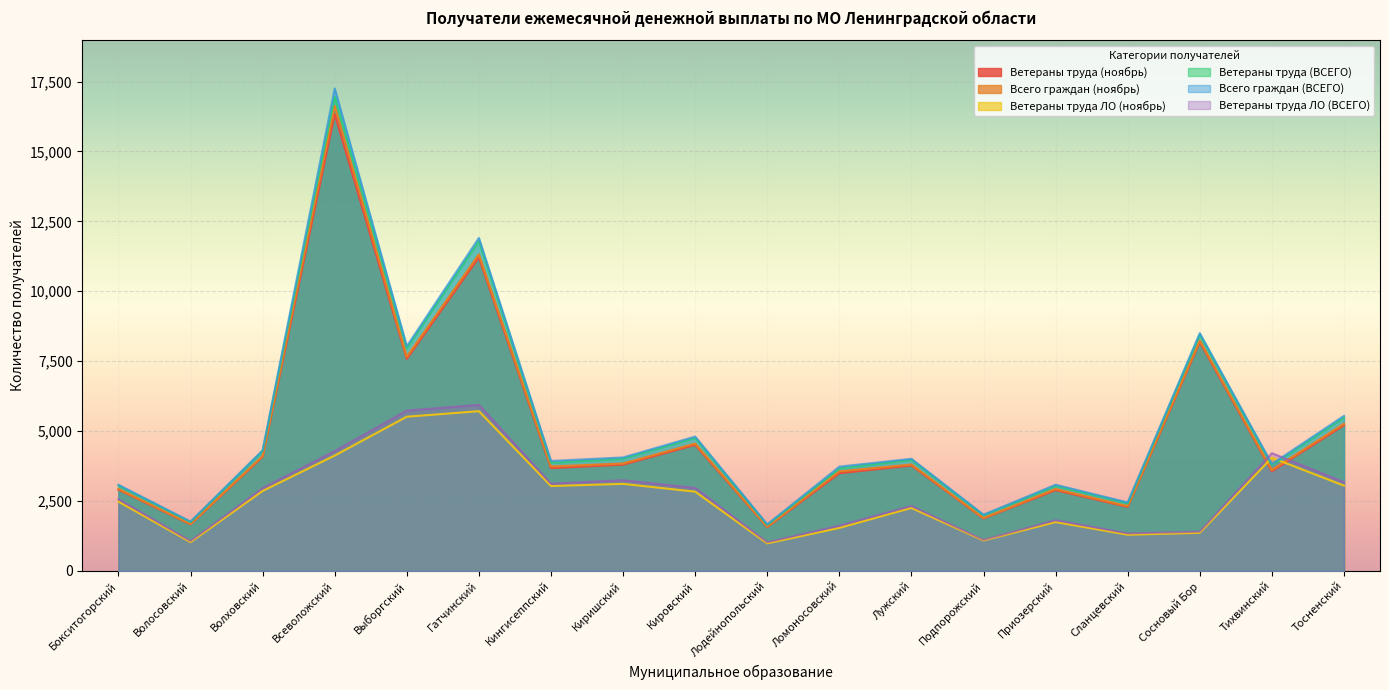

Reading right to left, transcribe all the data shown in this chart.

Ветераны труда (ноябрь): Тосненский=5209	Тихвинский=3564	Сосновый Бор=8185	Сланцевский=2288	Приозерский=2888	Подпорожский=1874	Лужский=3769	Ломоносовский=3493	Лодейнопольский=1565	Кировский=4507	Киришский=3799	Кингисеппский=3676	Гатчинский=11213	Выборгский=7581	Всеволожский=16339	Волховский=4081	Волосовский=1665	Бокситогорский=2906
Всего граждан (ноябрь): Тосненский=5261	Тихвинский=3608	Сосновый Бор=8242	Сланцевский=2315	Приозерский=2929	Подпорожский=1892	Лужский=3805	Ломоносовский=3558	Лодейнопольский=1585	Кировский=4552	Киришский=3841	Кингисеппский=3734	Гатчинский=11321	Выборгский=7660	Всеволожский=16629	Волховский=4107	Волосовский=1683	Бокситогорский=2932
Ветераны труда ЛО (ноябрь): Тосненский=3050	Тихвинский=4047	Сосновый Бор=1362	Сланцевский=1293	Приозерский=1747	Подпорожский=1086	Лужский=2252	Ломоносовский=1537	Лодейнопольский=984	Кировский=2834	Киришский=3113	Кингисеппский=3035	Гатчинский=5712	Выборгский=5514	Всеволожский=4125	Волховский=2859	Волосовский=1028	Бокситогорский=2478
Ветераны труда (ВСЕГО): Тосненский=5486	Тихвинский=3779	Сосновый Бор=8447	Сланцевский=2418	Приозерский=3037	Подпорожский=1991	Лужский=3968	Ломоносовский=3662	Лодейнопольский=1644	Кировский=4755	Киришский=4012	Кингисеппский=3865	Гатчинский=11795	Выборгский=7957	Всеволожский=16957	Волховский=4286	Волосовский=1746	Бокситогорский=3048
Всего граждан (ВСЕГО): Тосненский=5545	Тихвинский=3824	Сосновый Бор=8504	Сланцевский=2449	Приозерский=3082	Подпорожский=2010	Лужский=4010	Ломоносовский=3729	Лодейнопольский=1665	Кировский=4805	Киришский=4058	Кингисеппский=3932	Гатчинский=11909	Выборгский=8036	Всеволожский=17254	Волховский=4313	Волосовский=1765	Бокситогорский=3079
Ветераны труда ЛО (ВСЕГО): Тосненский=3176	Тихвинский=4212	Сосновый Бор=1404	Сланцевский=1343	Приозерский=1815	Подпорожский=1107	Лужский=2324	Ломоносовский=1620	Лодейнопольский=1025	Кировский=2969	Киришский=3243	Кингисеппский=3121	Гатчинский=5940	Выборгский=5735	Всеволожский=4286	Волховский=2962	Волосовский=1068	Бокситогорский=2566